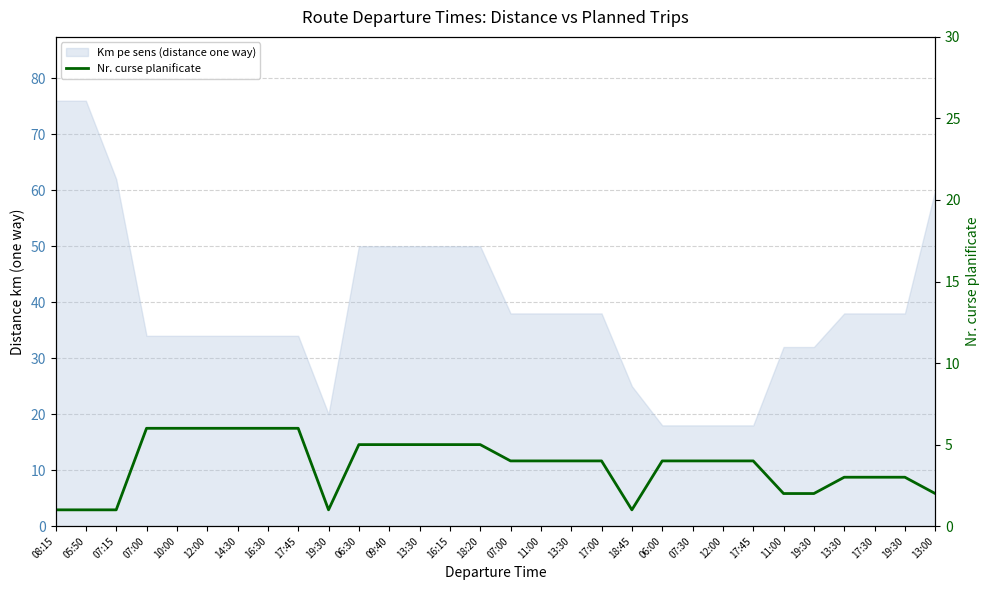

The value at 14:30 is 10. True or false?

False